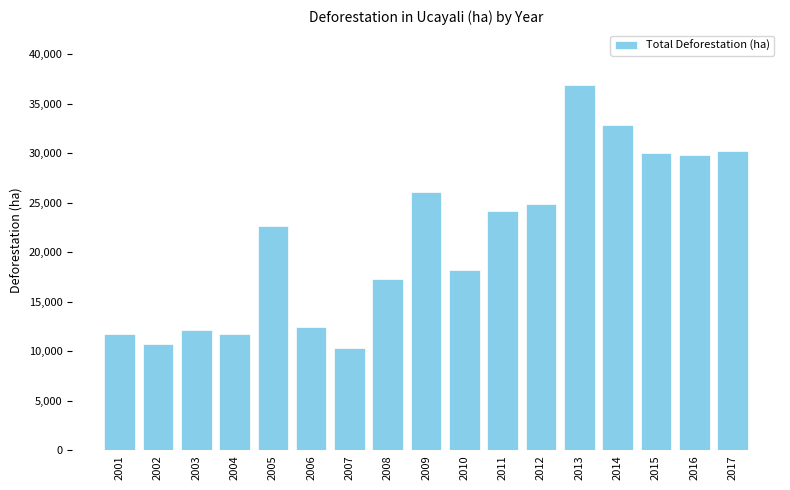

What is the sum of all values?

362380.7